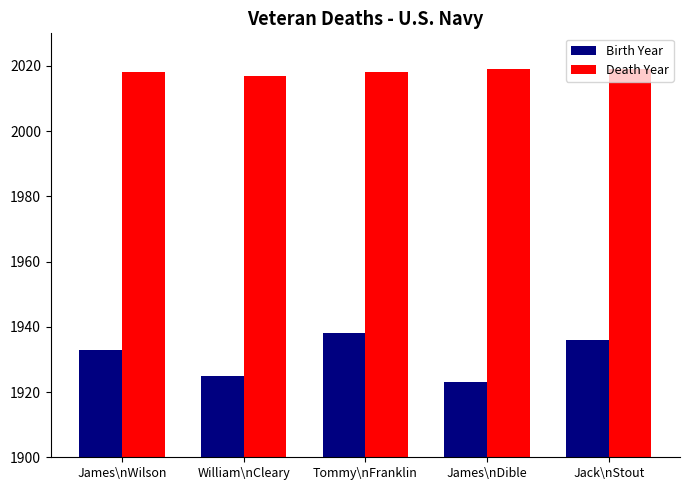

Reading right to left, list all the values displayed in this chart.

Birth Year: Jack\nStout=1936	James\nDible=1923	Tommy\nFranklin=1938	William\nCleary=1925	James\nWilson=1933
Death Year: Jack\nStout=2019	James\nDible=2019	Tommy\nFranklin=2018	William\nCleary=2017	James\nWilson=2018